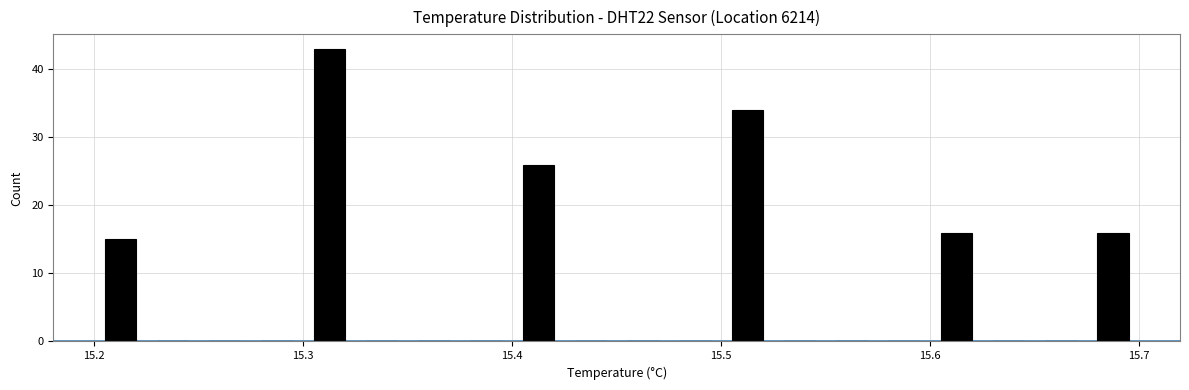

Around what value on the x-axis is the tallest bar? Give the approximate position of its centre, as read against the axis.

15.31